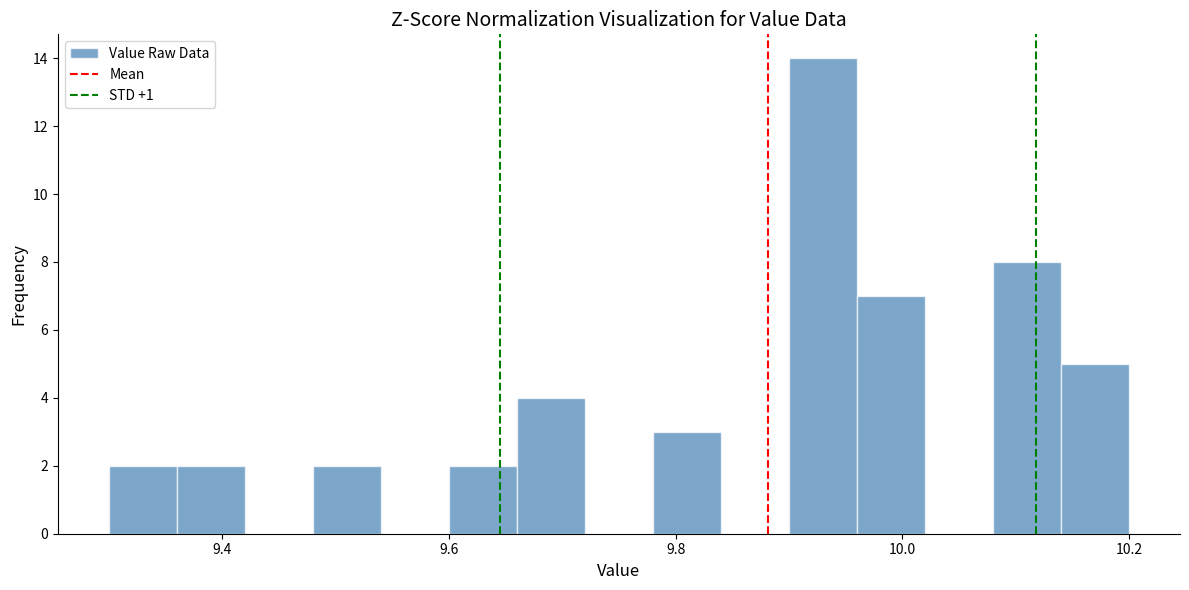

Around what value on the x-axis is the tallest bar? Give the approximate position of its centre, as read against the axis.

9.94